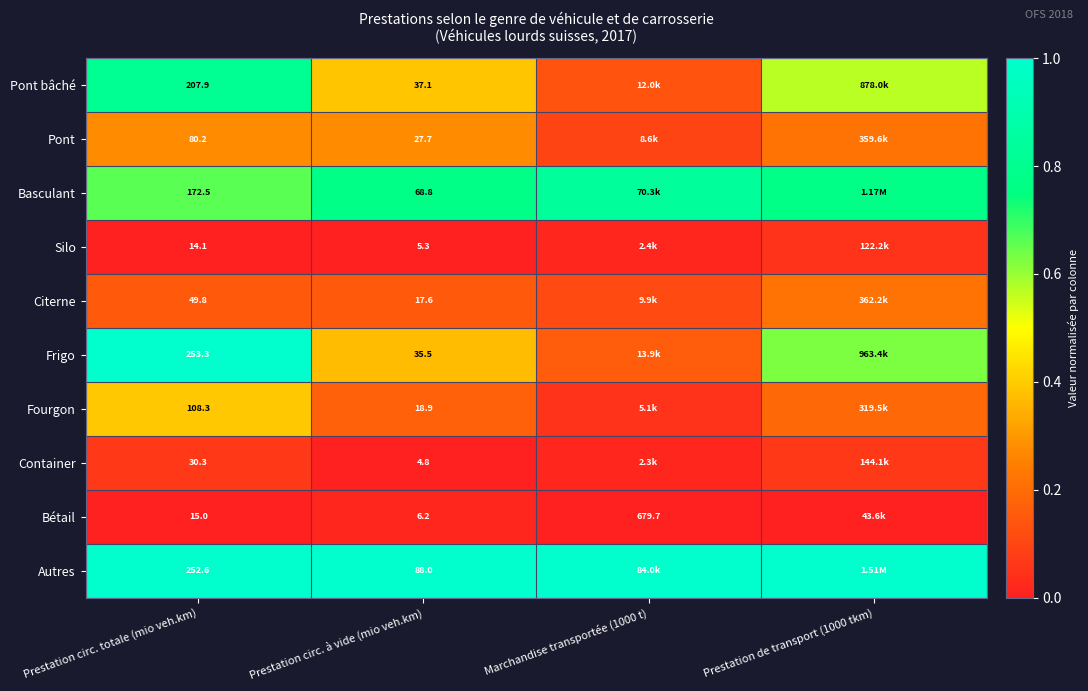

Which has a higher value, Prestation de transport (1000 tkm) or Marchandise transportée (1000 t)?

Prestation de transport (1000 tkm)